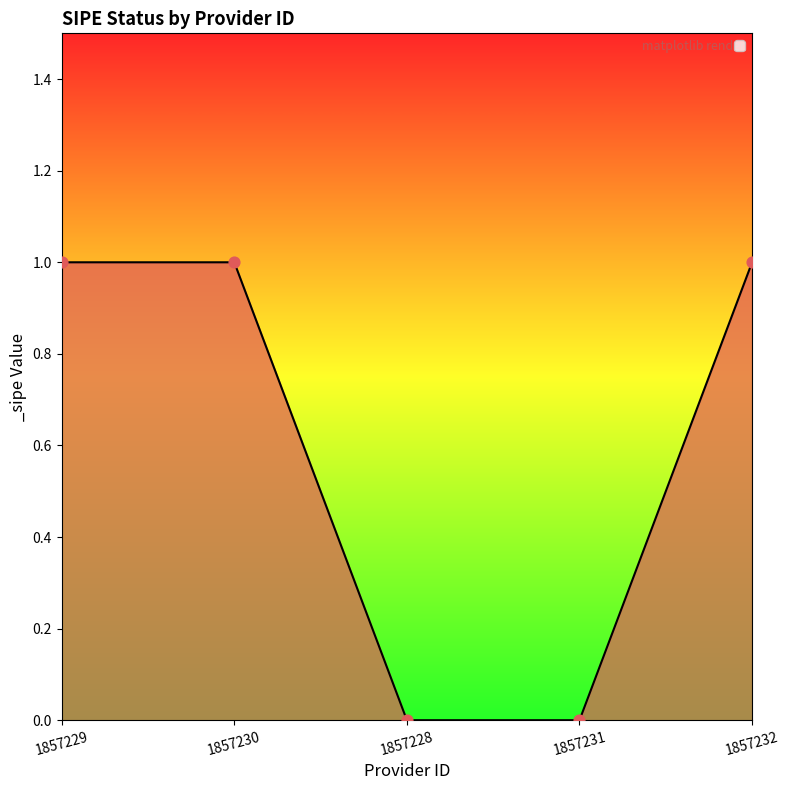

Between 1857229 and 1857228, which is larger?

1857229